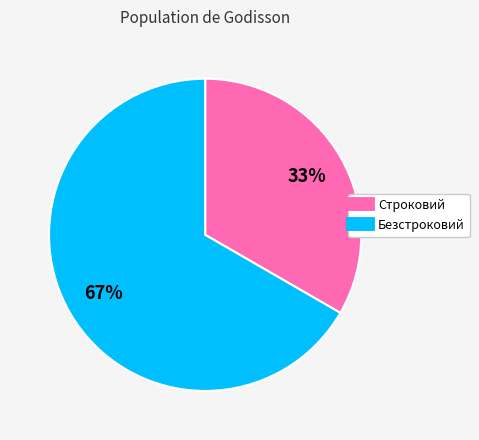

How many segments does this pie chart have?

2